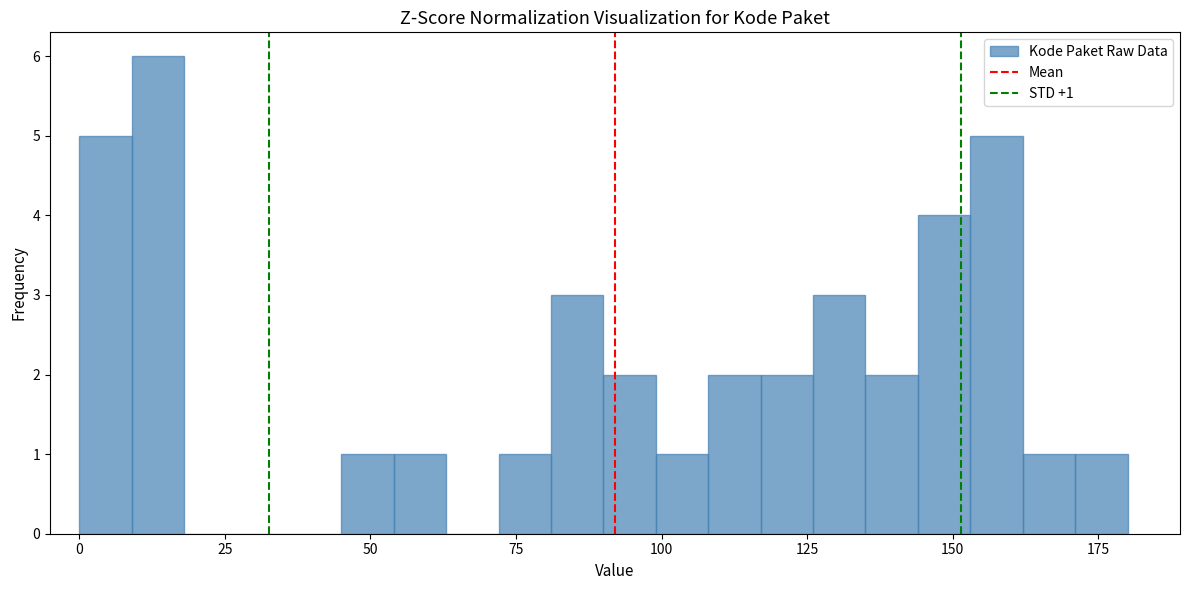

Read against the x-axis, roughly where is the centre of the tallest bar?

15